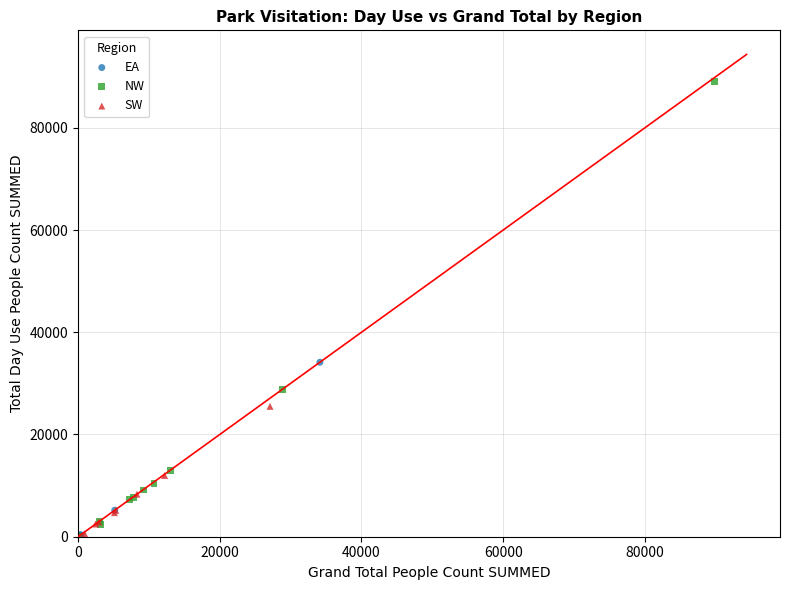

Which series reaches the maximum Y coordinate?

NW